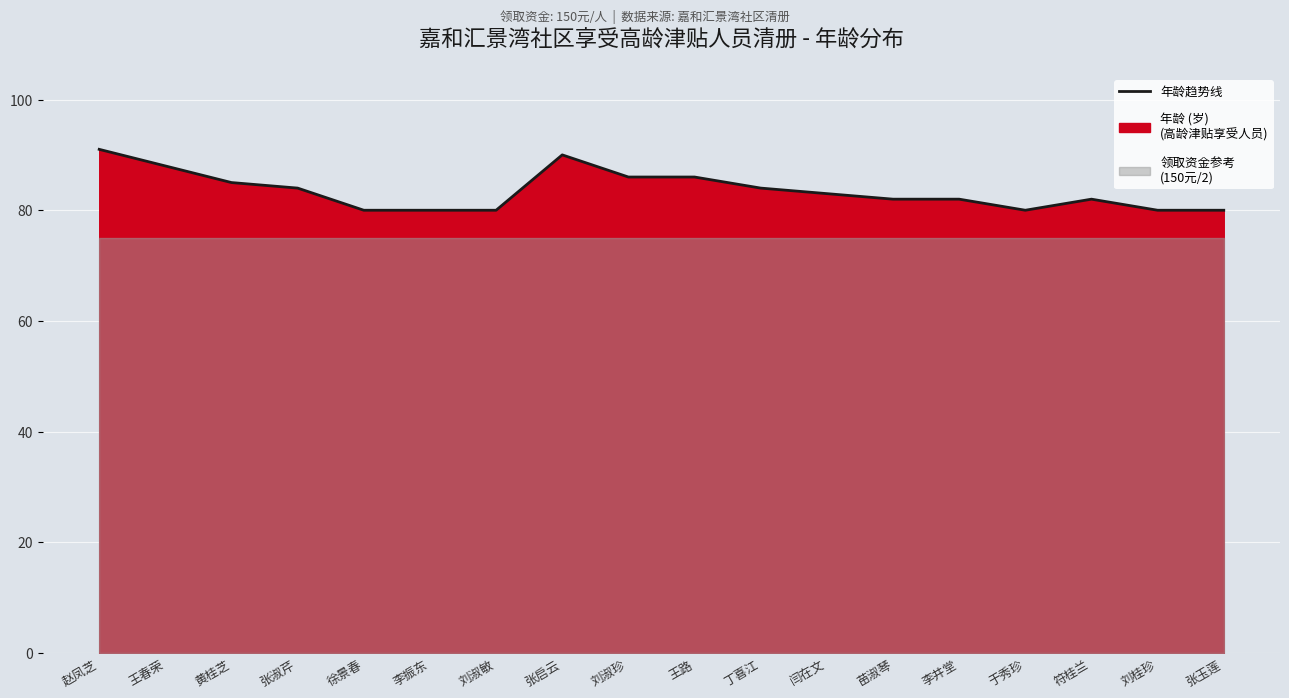

What is the difference between the values at 符桂兰 and 张玉莲?

2